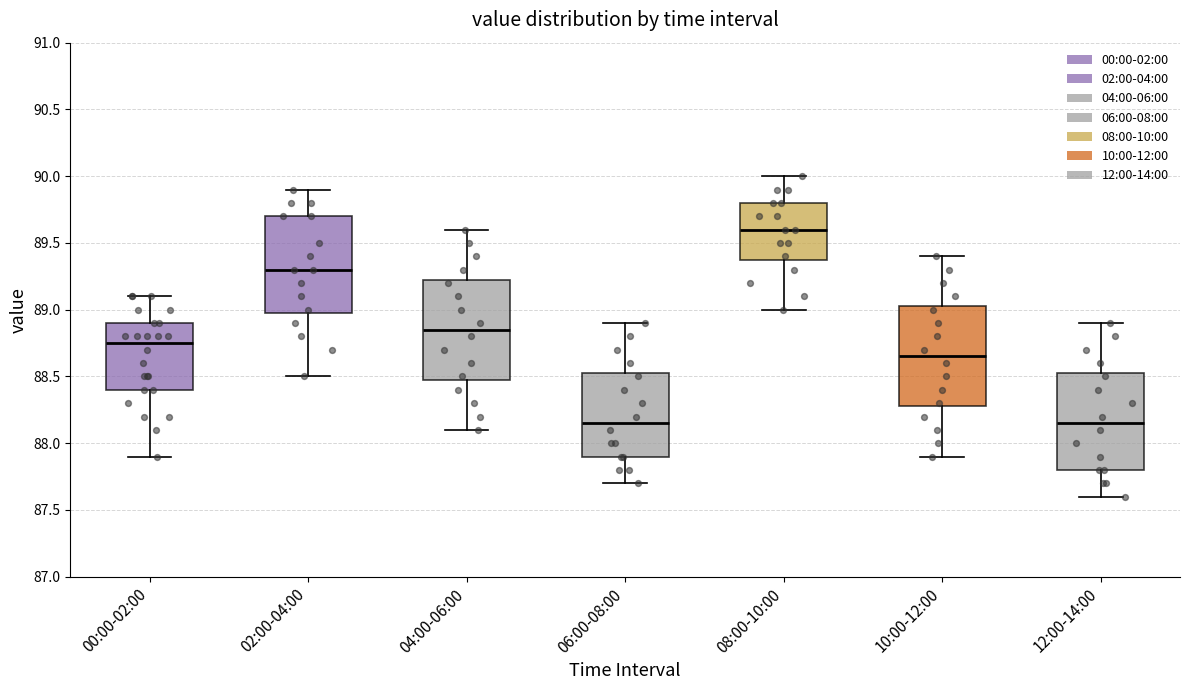

Reading left to right, read every box against the y-axis: the position of its median line, the range the box covers, and the ends of its whiskers. The values are not printed on the chart, so give them approximately, as read against the axis.

00:00-02:00: median 88.75, box 88.40 to 88.90, whiskers 87.90 to 89.10
02:00-04:00: median 89.30, box 89.00 to 89.70, whiskers 88.50 to 89.90
04:00-06:00: median 88.85, box 88.50 to 89.25, whiskers 88.10 to 89.60
06:00-08:00: median 88.15, box 87.90 to 88.55, whiskers 87.70 to 88.90
08:00-10:00: median 89.60, box 89.40 to 89.80, whiskers 89.00 to 90.00
10:00-12:00: median 88.65, box 88.30 to 89.05, whiskers 87.90 to 89.40
12:00-14:00: median 88.15, box 87.80 to 88.55, whiskers 87.60 to 88.90